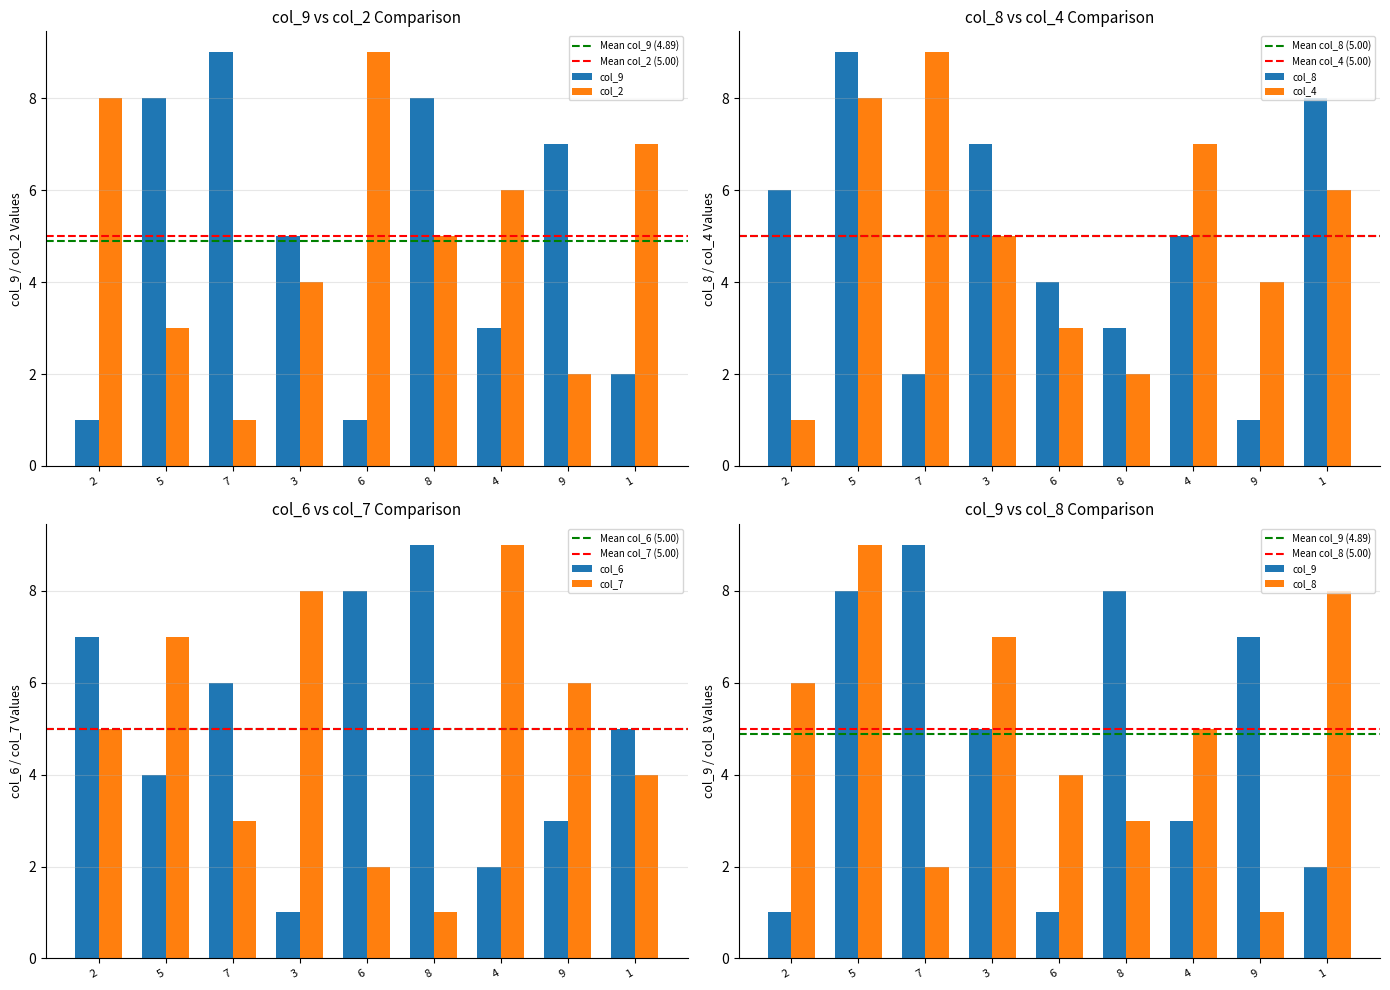

Is it true that col_4 equals 3 at 8?

False